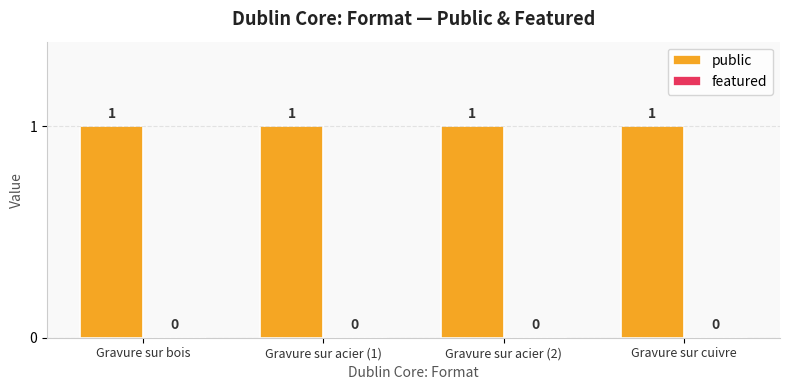

Reading left to right, what are all the values shown in this chart?

public: Gravure sur bois=1	Gravure sur acier (1)=1	Gravure sur acier (2)=1	Gravure sur cuivre=1
featured: Gravure sur bois=0	Gravure sur acier (1)=0	Gravure sur acier (2)=0	Gravure sur cuivre=0